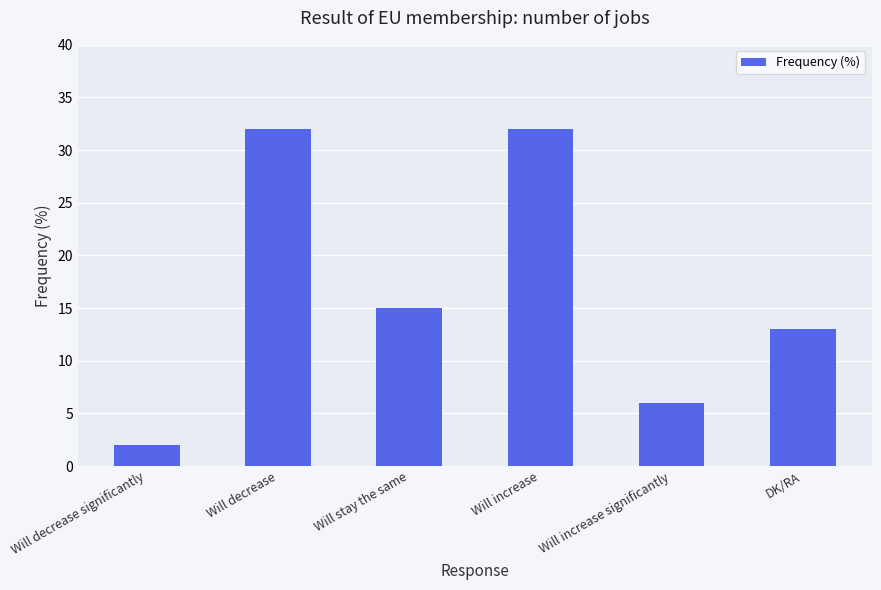

How many values are below 15?

3